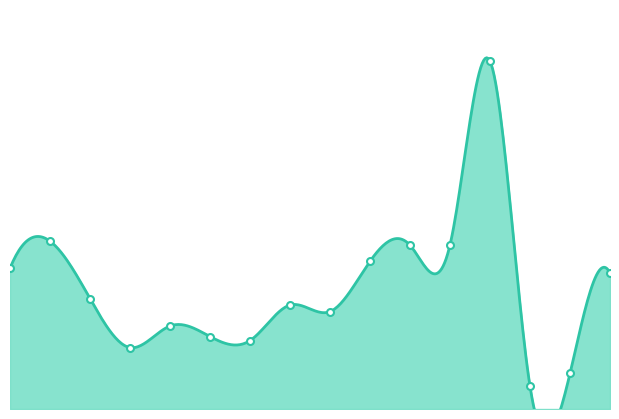

Which has a higher value, 2 or 6?

2